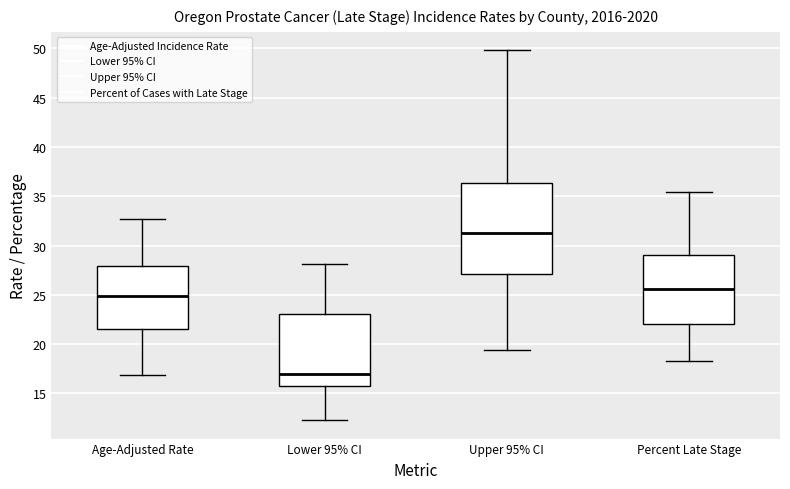

Where does the median line of the box for Upper 95% CI sit on the y-axis? The values are not printed on the chart, so give them approximately, as read against the axis.

31.5